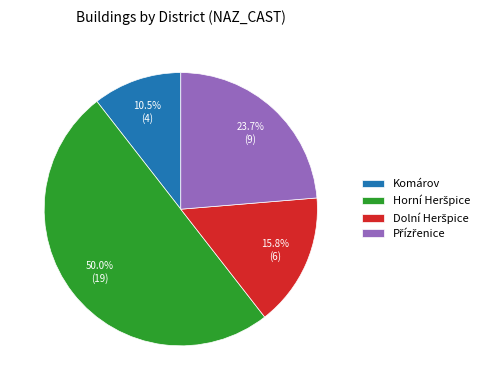

Which category has the smallest portion of the pie?

Komárov